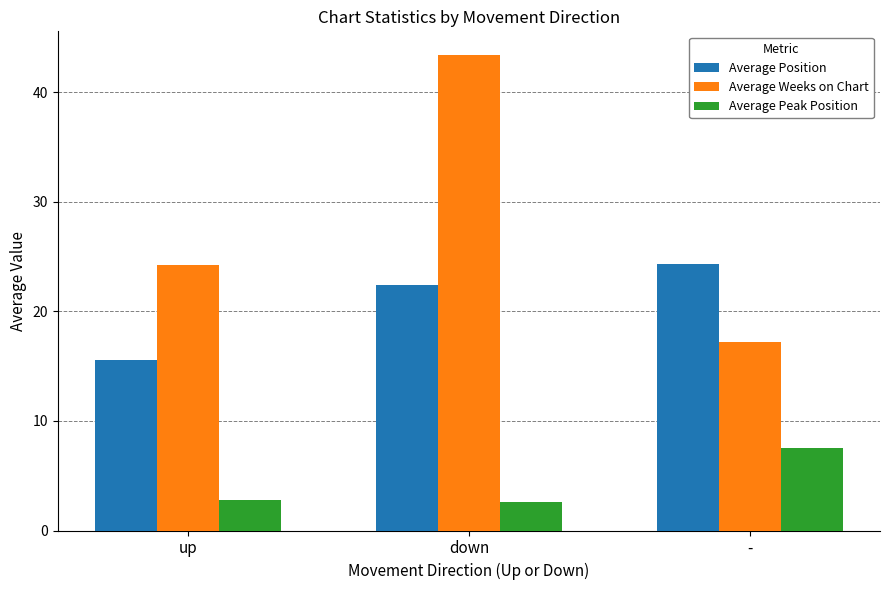

The value of Average Peak Position at down is 2.6. True or false?

True